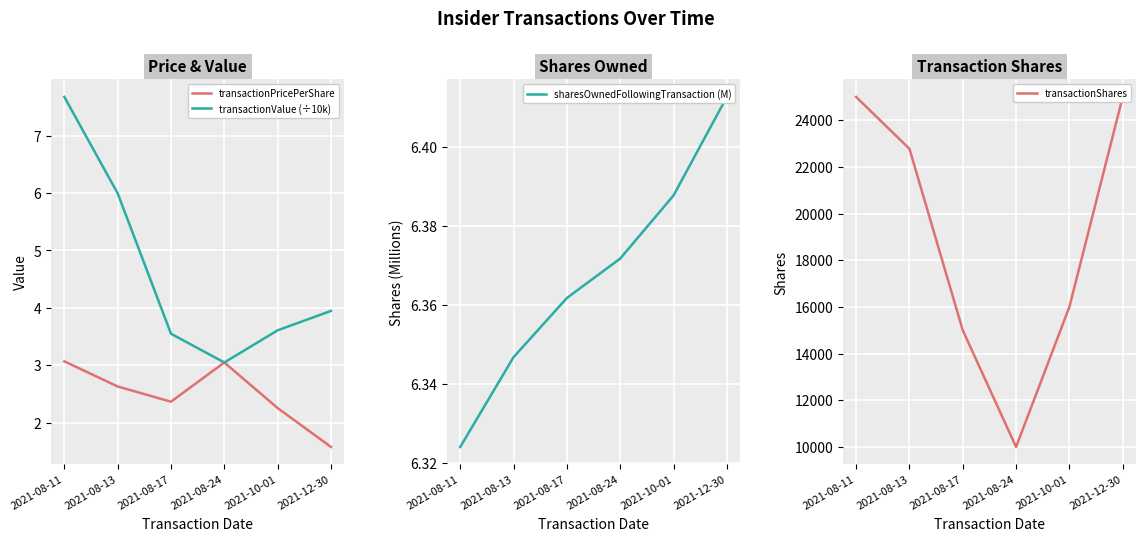

The transactionValue (÷10k) series shows 6.3 at 2021-12-30. True or false?

False